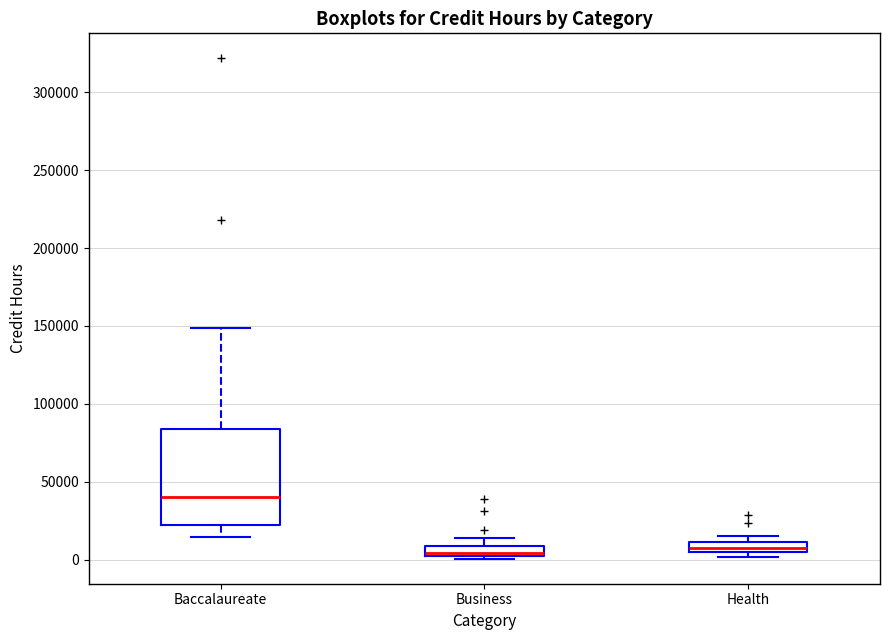

Which box's median line is the highest?

Baccalaureate